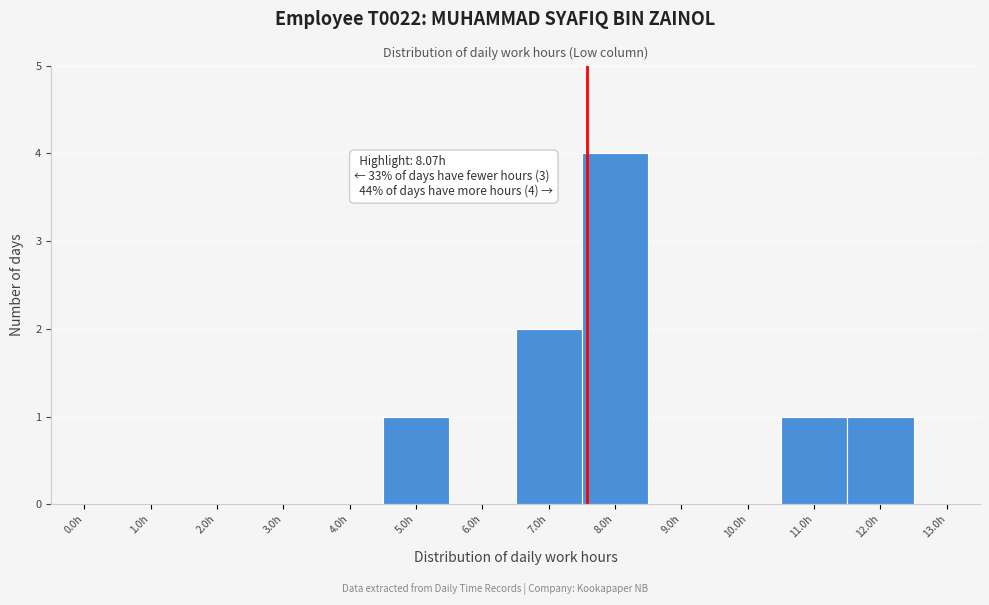

Reading left to right, what are all the values shown in this chart?

0.0h=0	1.0h=0	2.0h=0	3.0h=0	4.0h=0	5.0h=1	6.0h=0	7.0h=2	8.0h=4	9.0h=0	10.0h=0	11.0h=1	12.0h=1	13.0h=0